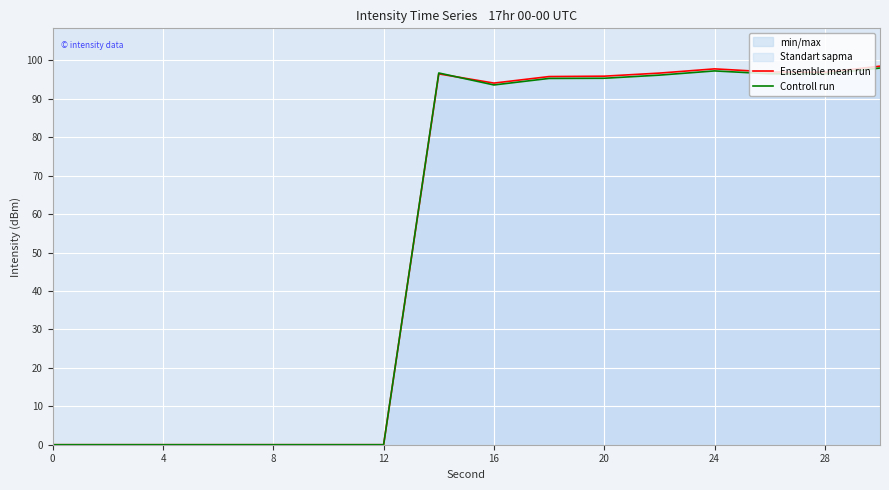

At which label is Ensemble mean run closest to 49?

16